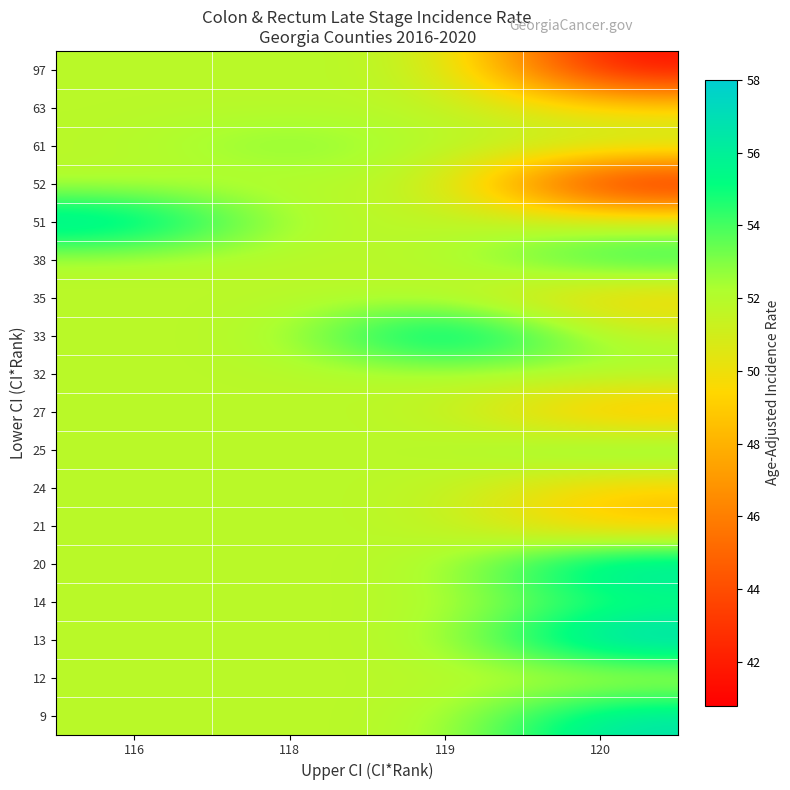

At which category does the chart reach its peak across all series?

120